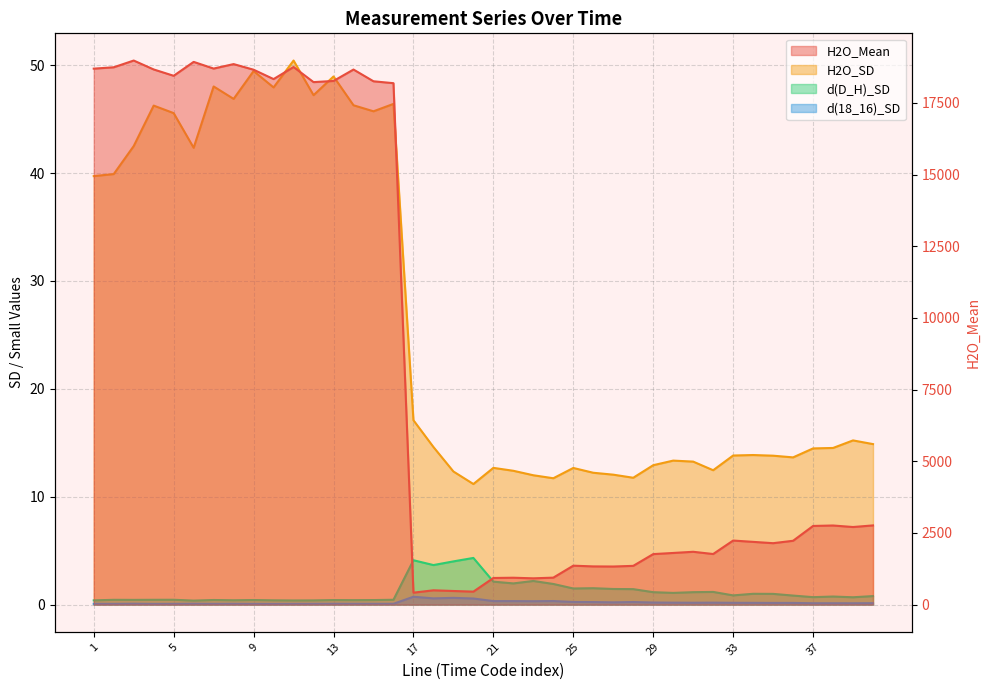

What is the sum of all d(D_H)_SD values?

48.1